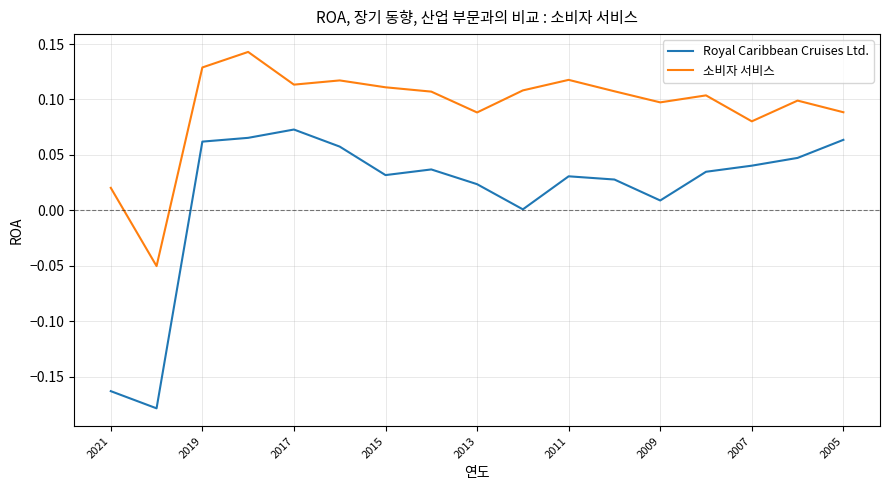

Which series has the largest range (max minus min)?

Royal Caribbean Cruises Ltd.